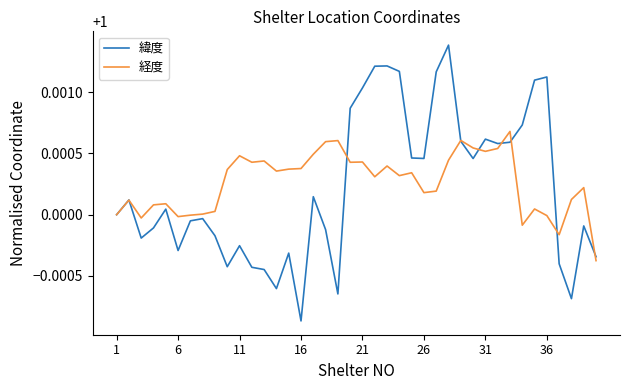

Which series has the largest range (max minus min)?

緯度